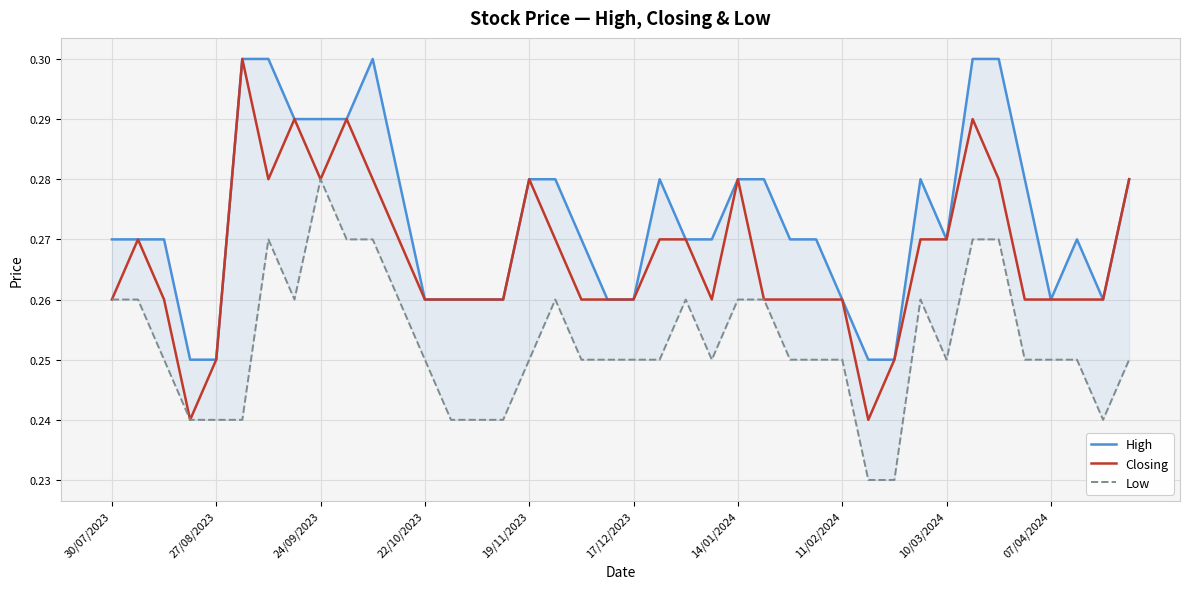

In High, how many points are lower than both neighbors (excluding endpoints)?

3